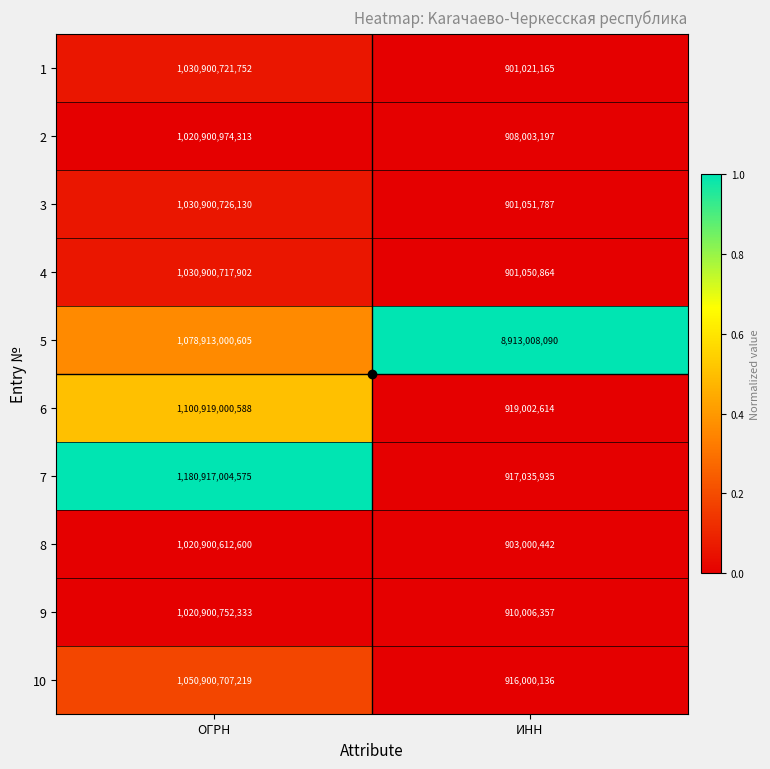

Which series has the widest spread of values?

7